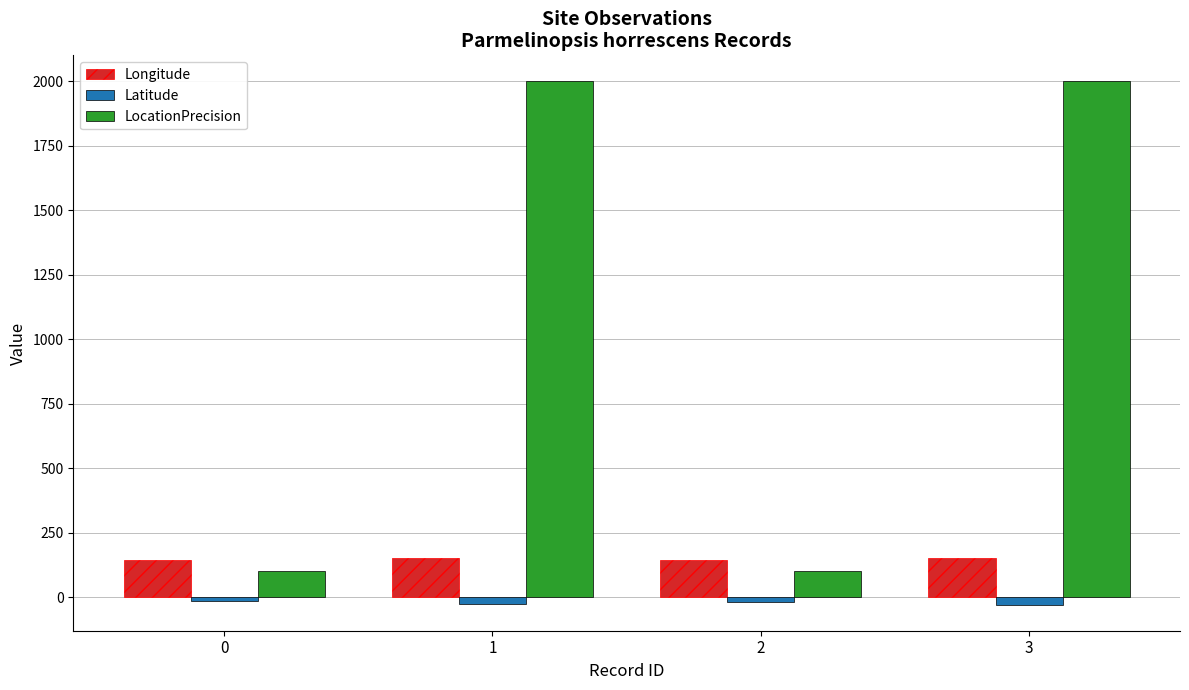

What is the sum of all LocationPrecision values?

4200.0